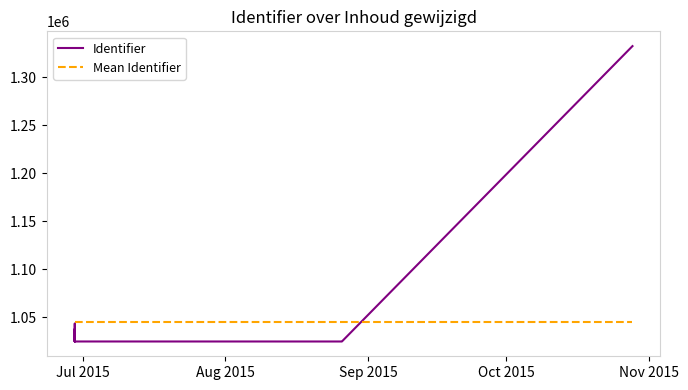

Count the number of data series in this chart.

2